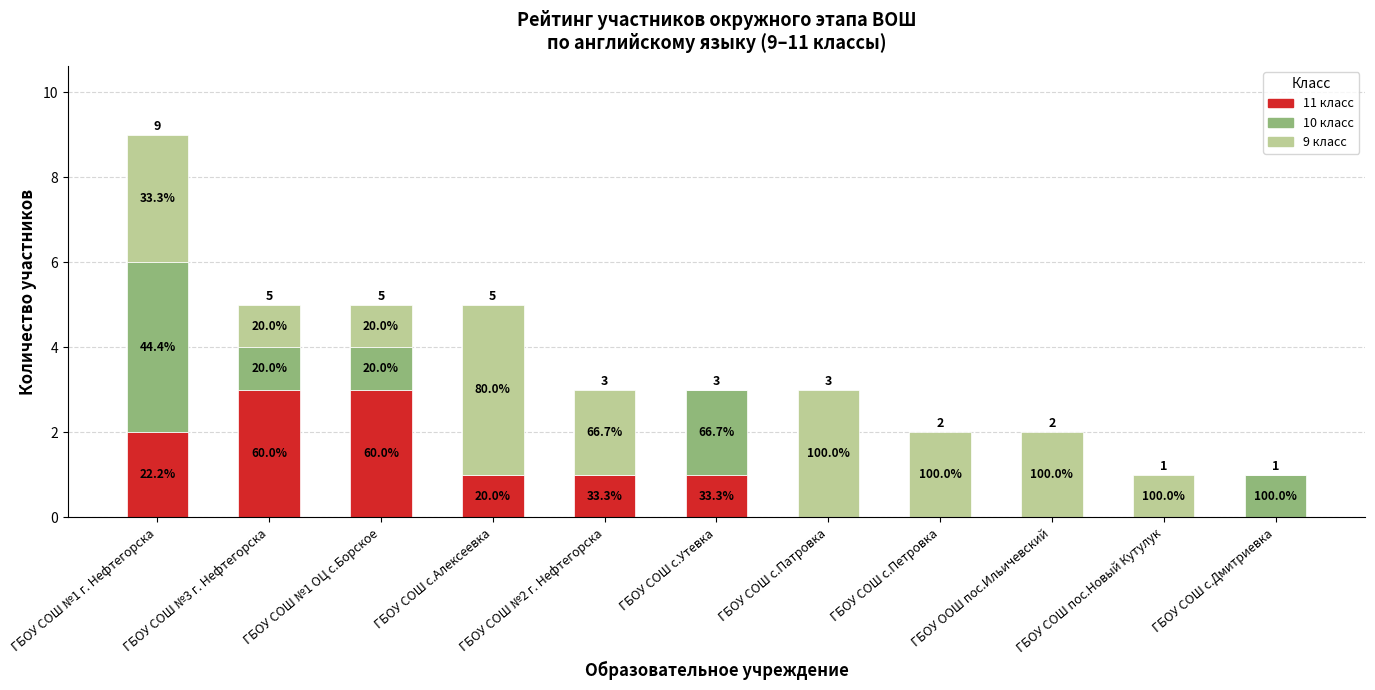

What are all the series names shown in the legend?

11 класс, 10 класс, 9 класс